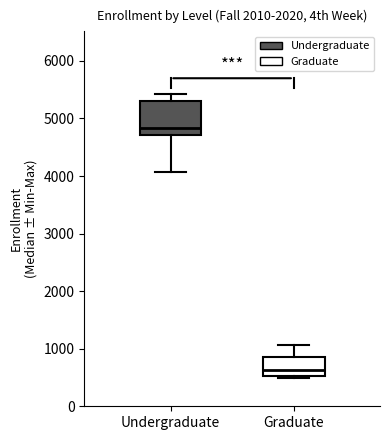

Reading left to right, read every box against the y-axis: the position of its median line, the range the box covers, and the ends of its whiskers. The values are not printed on the chart, so give them approximately, as read against the axis.

Undergraduate: median 4800, box 4700 to 5300, whiskers 4100 to 5400
Graduate: median 600, box 500 to 900, whiskers 500 (just below the box's lower edge) to 1100